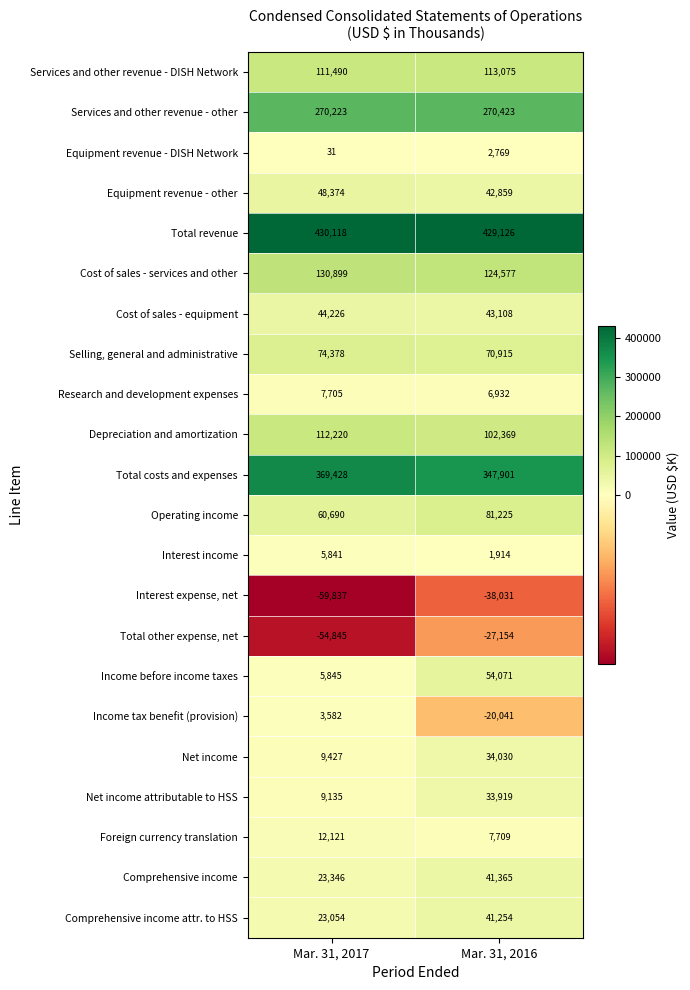

What is the difference between the highest and lowest values at Mar. 31, 2016?

467157